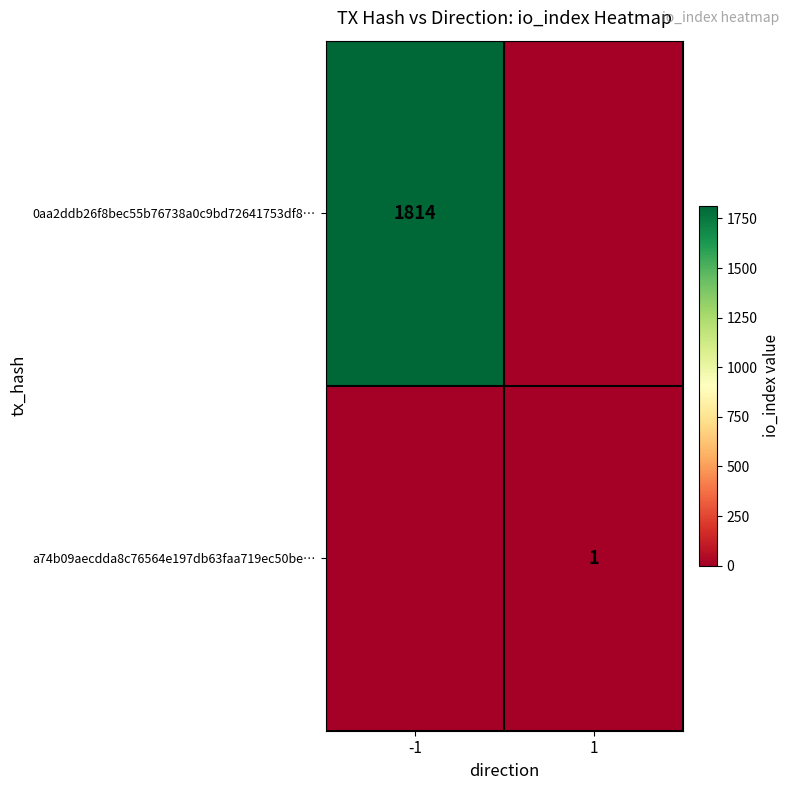

Is it true that 0aa2ddb26f8bec55b76738a0c9bd72641753df8… equals 1814 at -1?

True